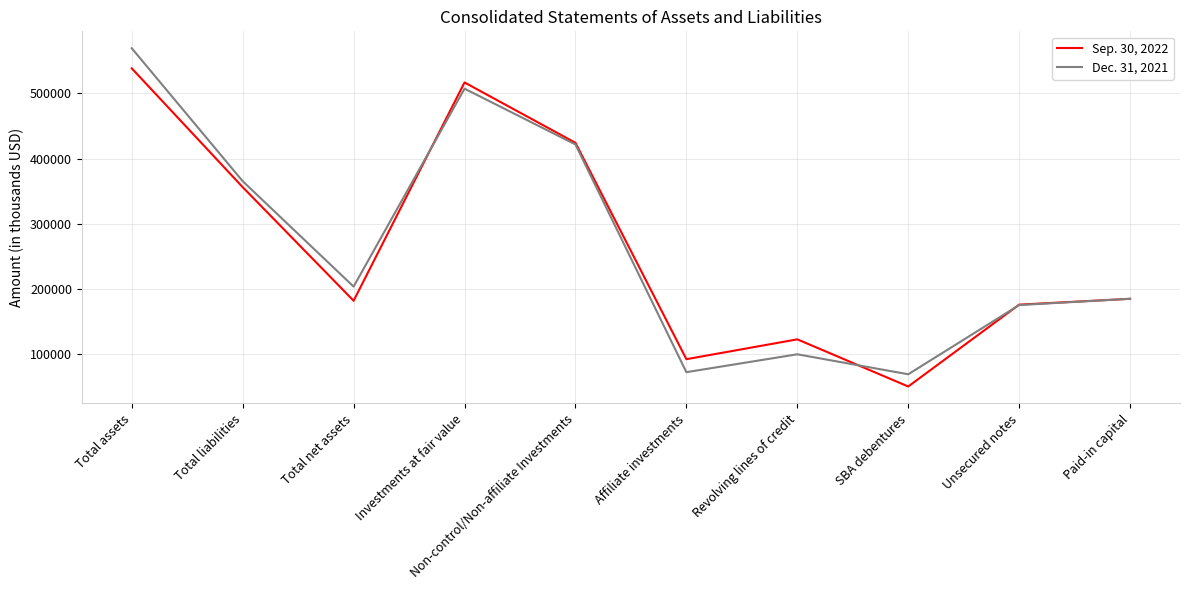

Which category has the highest value in the Sep. 30, 2022 series?

Total assets